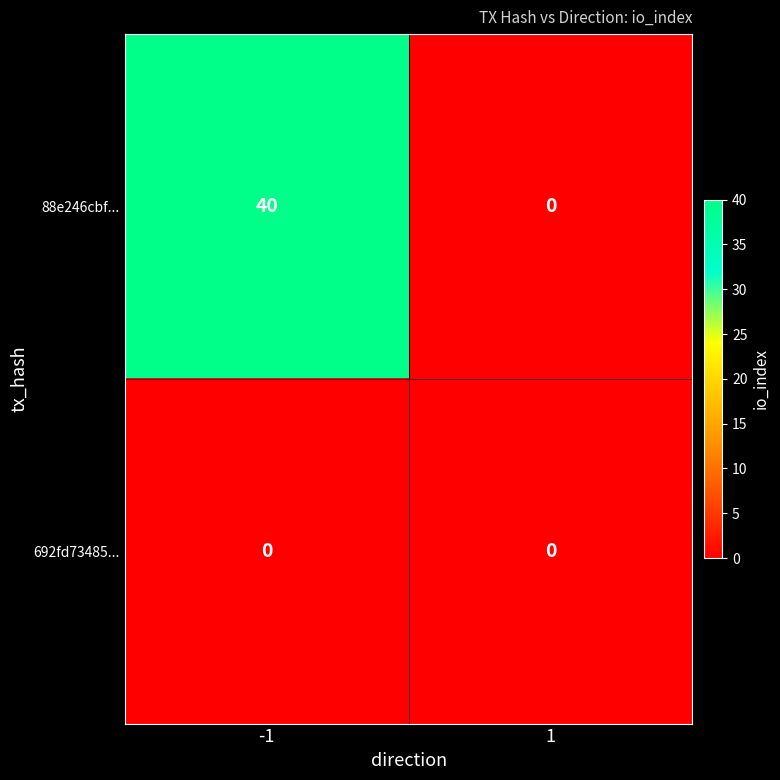

The value of 692fd73485... at -1 is 0. True or false?

True